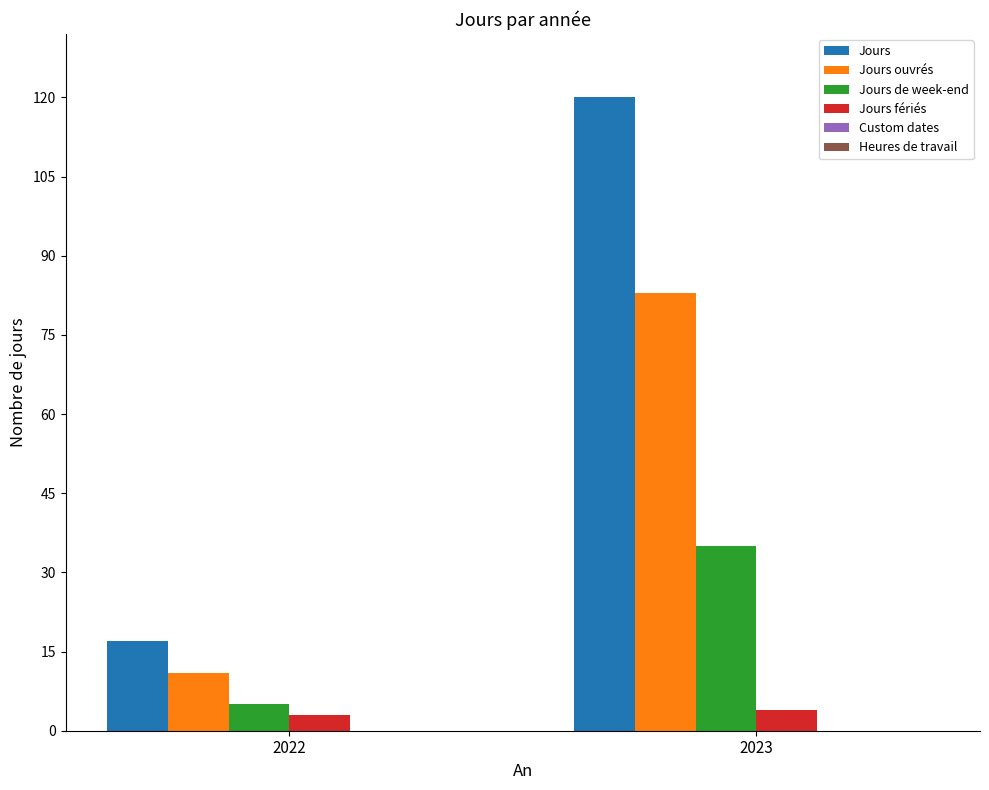

How many bars are there in each group?

4